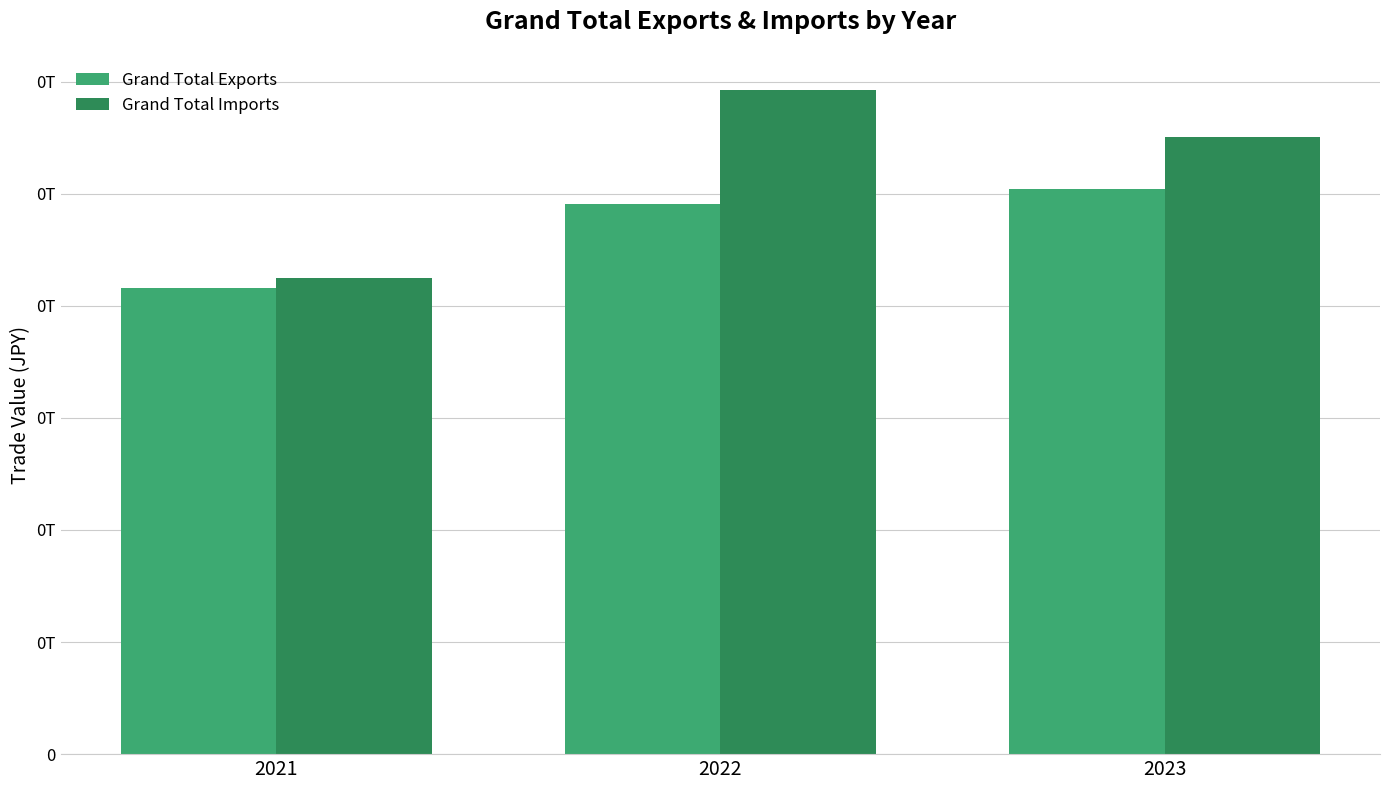

What is the difference between the maximum and minimum values in the Grand Total Exports series?

17782412448